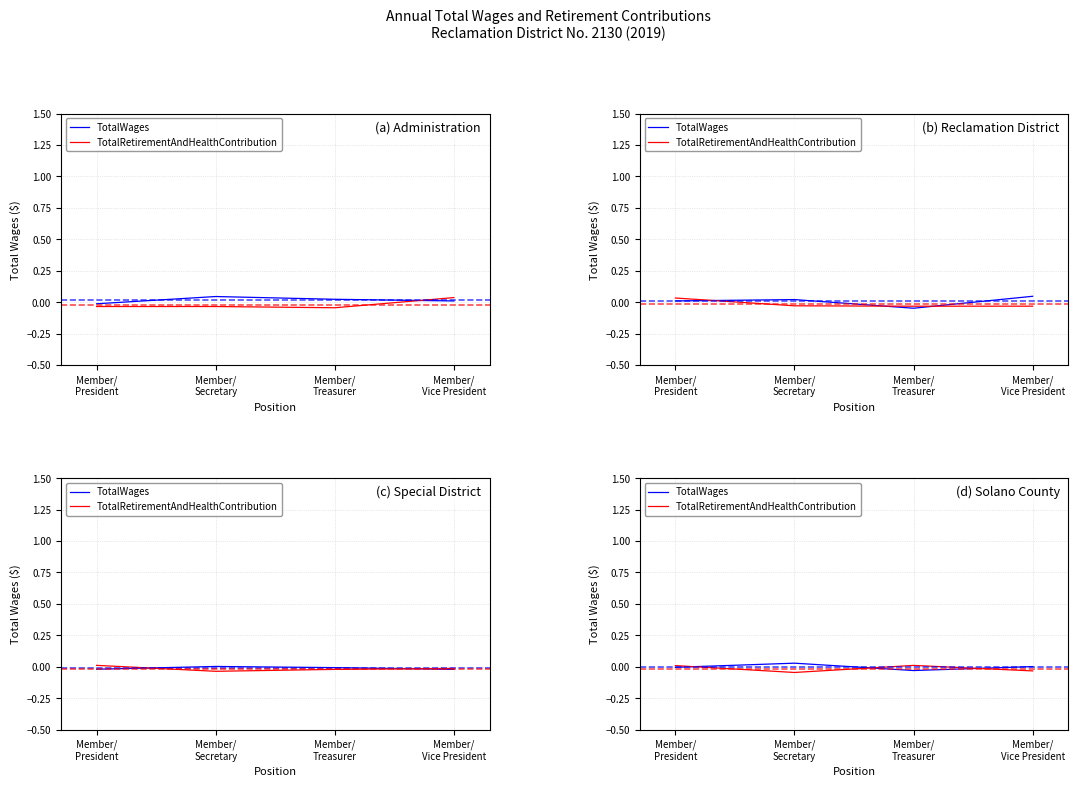

List the series in order of their overall mean, highest first.

TotalWages, TotalRetirementAndHealthContribution